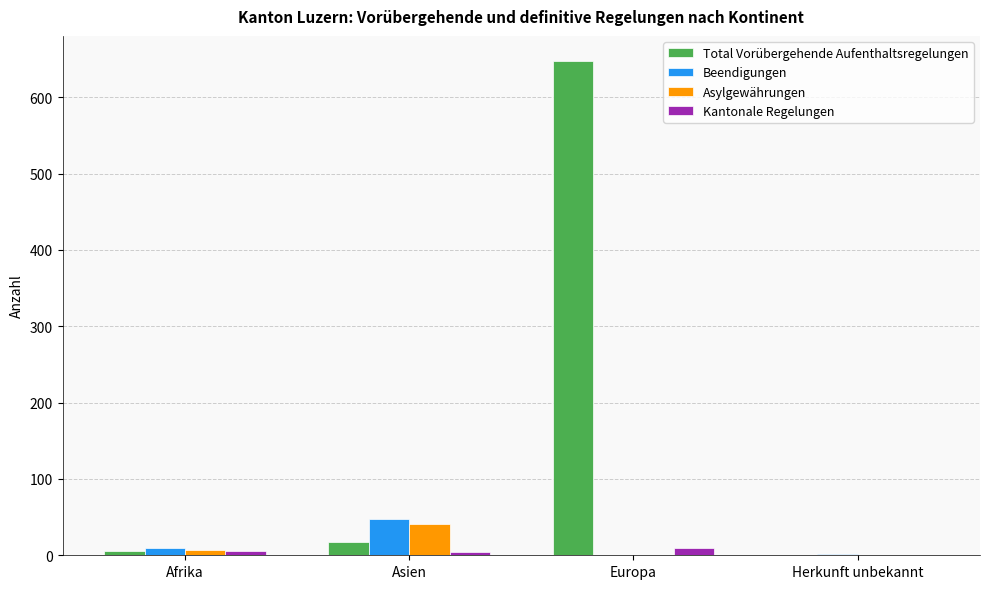

What is the sum of all Kantonale Regelungen values?

18